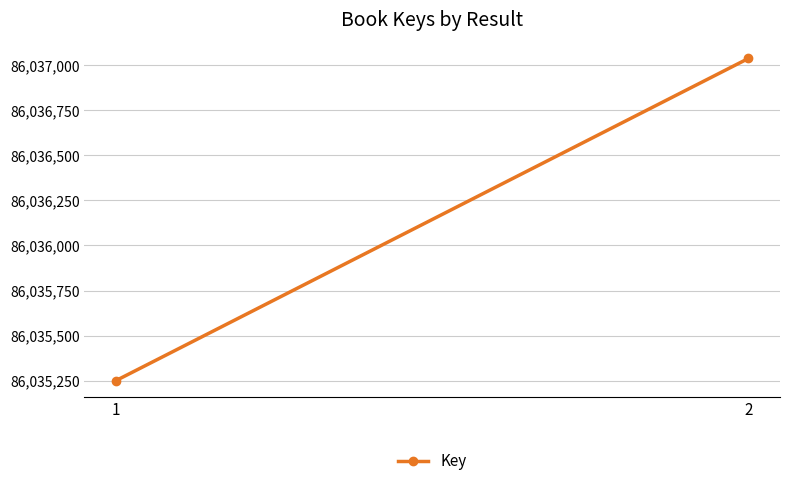

Which category has the highest value across all series?

2